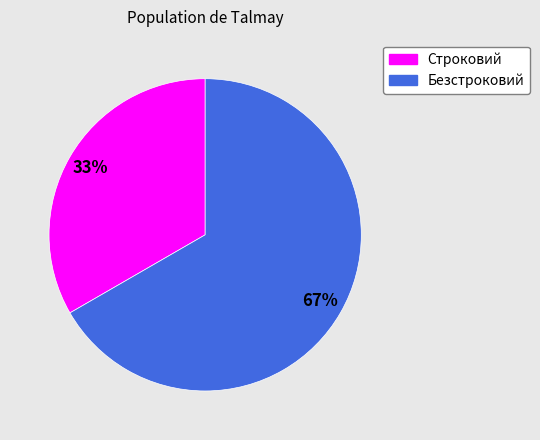

Does Строковий account for over 50% of the chart?

No